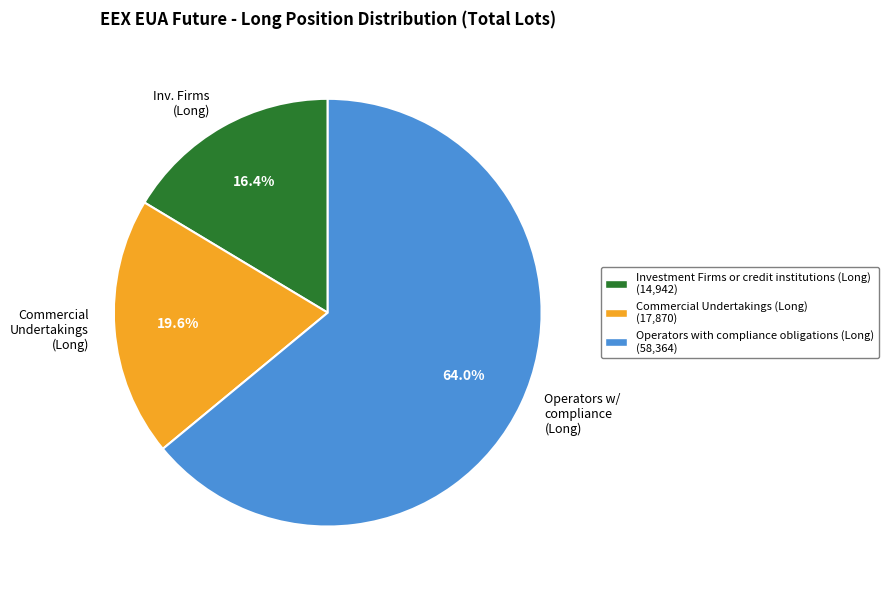

Rank the categories by value from highest to lowest.

Operators w/ compliance (Long), Commercial Undertakings (Long), Inv. Firms (Long)